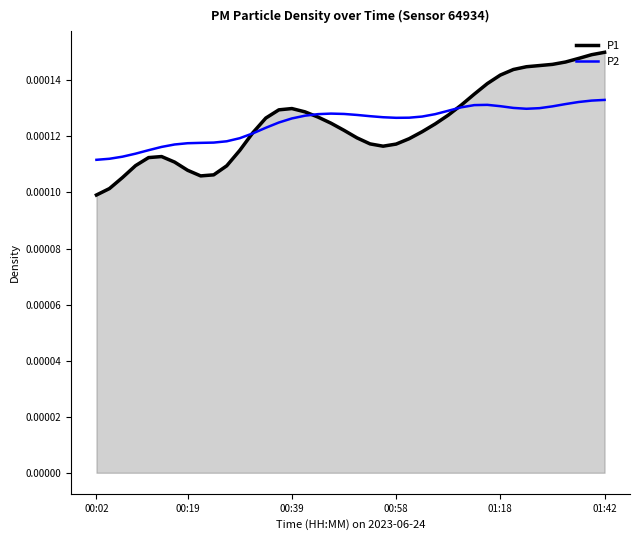

Which series has the widest spread of values?

P1